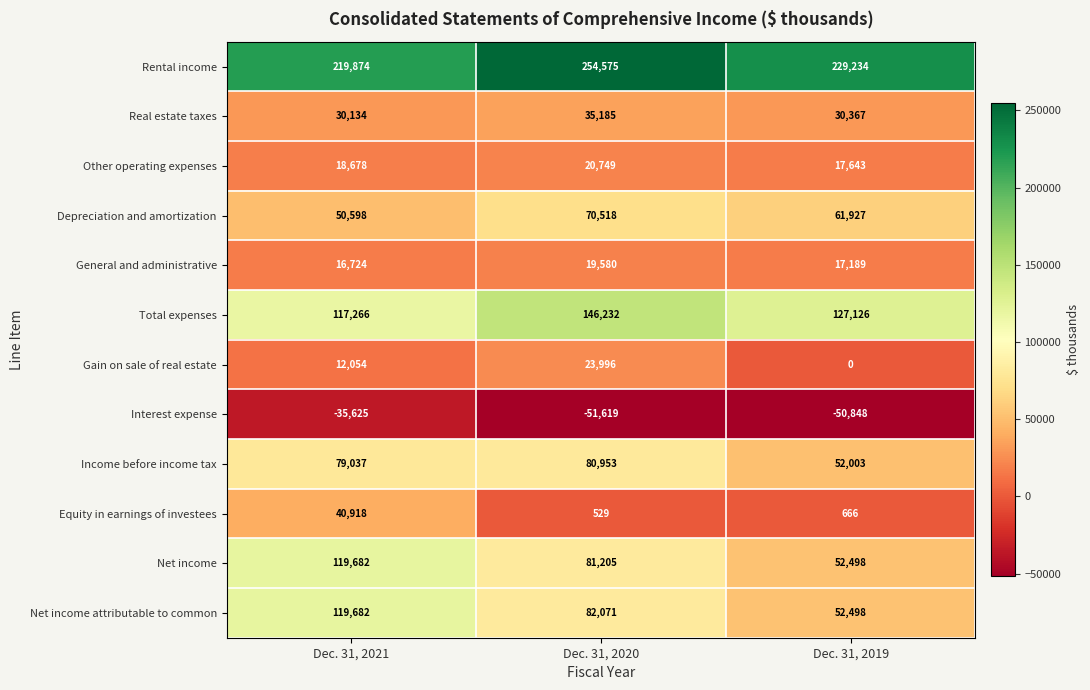

At how many categories does at least one series exceed 14048?

3